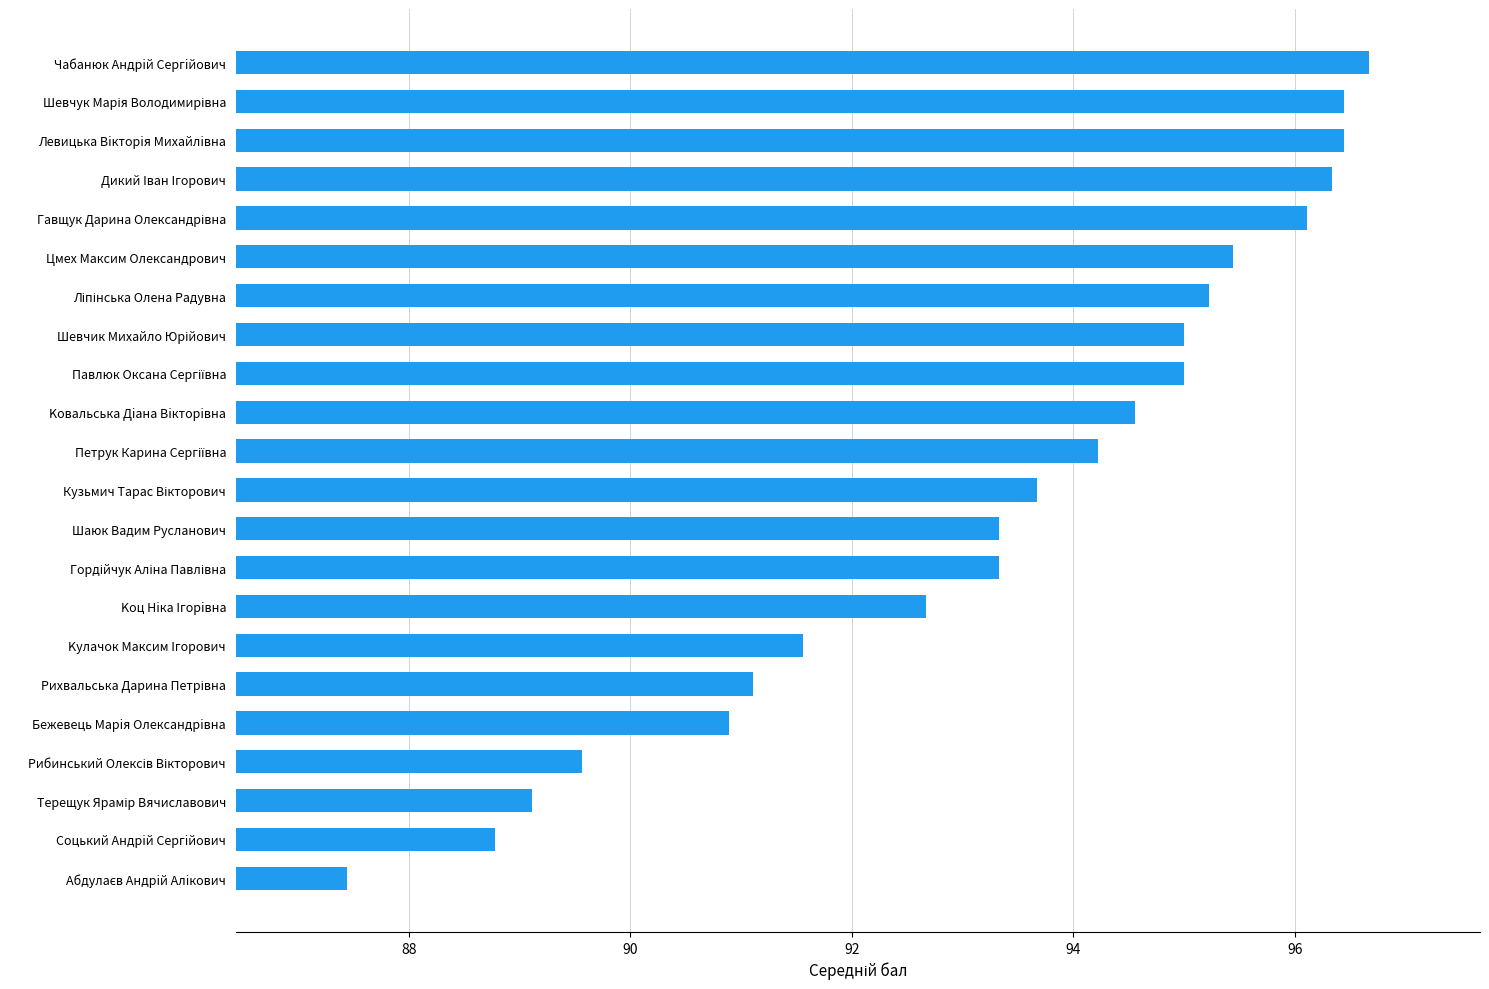

What is the sum of all values?

2052.9